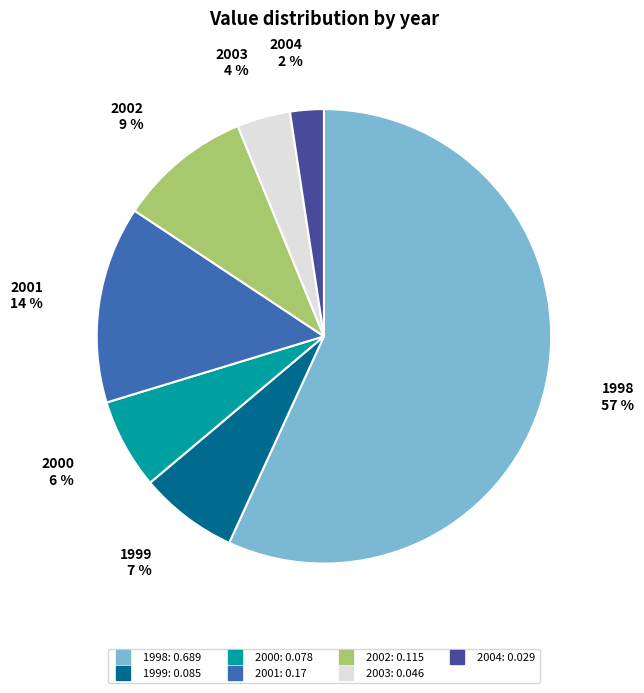

Is there any slice that represents more than half of the pie?

Yes